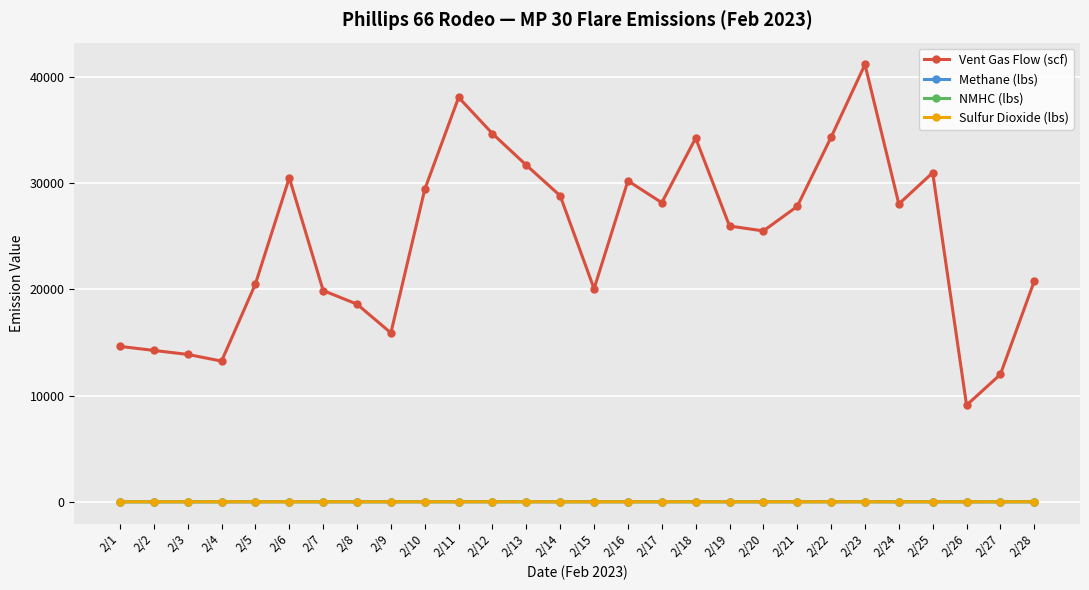

What is the minimum value shown in the chart?

0.6